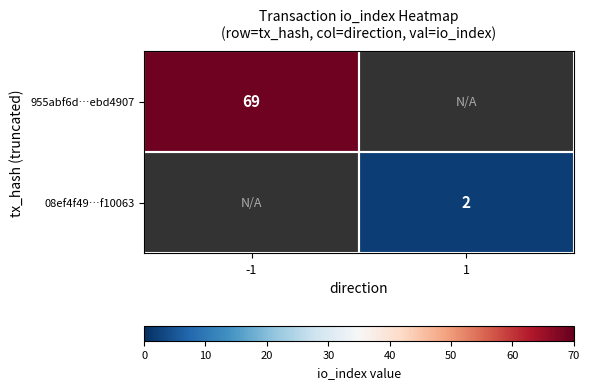

Is it true that 955abf6d…ebd4907 equals 120.2 at -1?

False